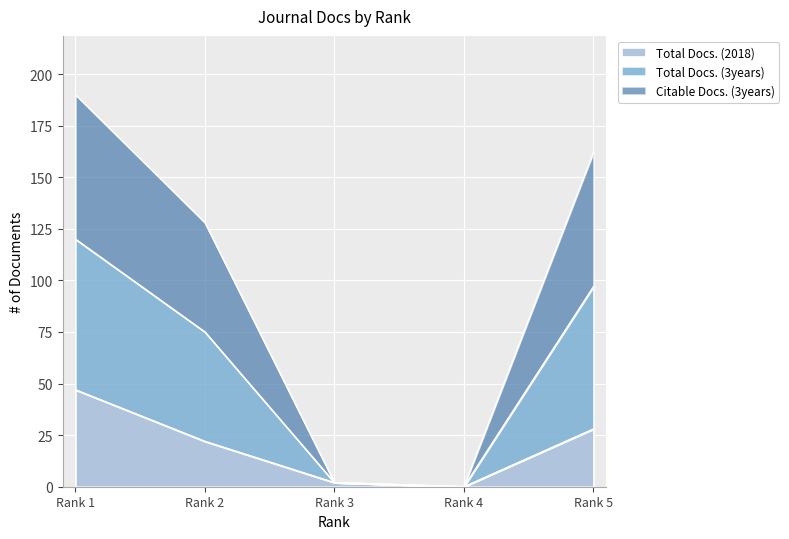

Reading right to left, what are all the values shown in this chart?

Total Docs. (2018): 28	0	2	22	47
Total Docs. (3years): 162	0	2	128	190
Citable Docs. (3years): 97	0	2	75	120